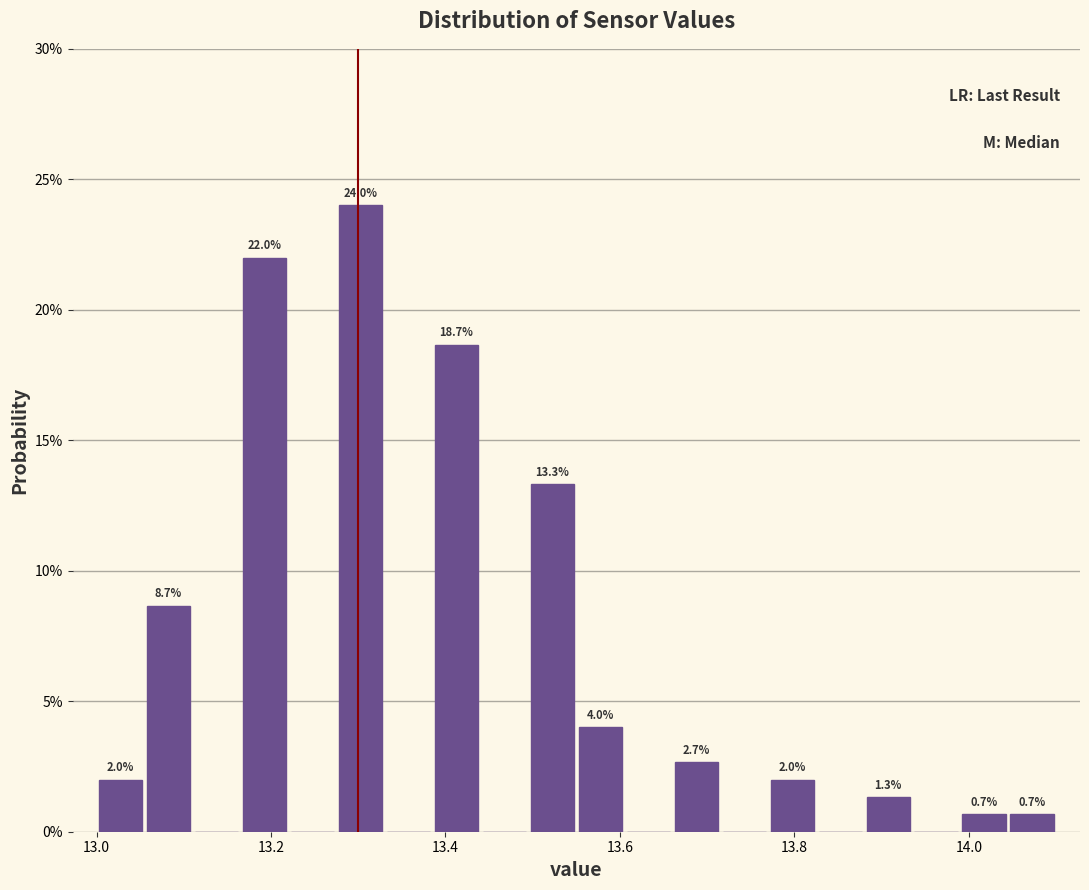

Around what value on the x-axis is the tallest bar? Give the approximate position of its centre, as read against the axis.

13.30